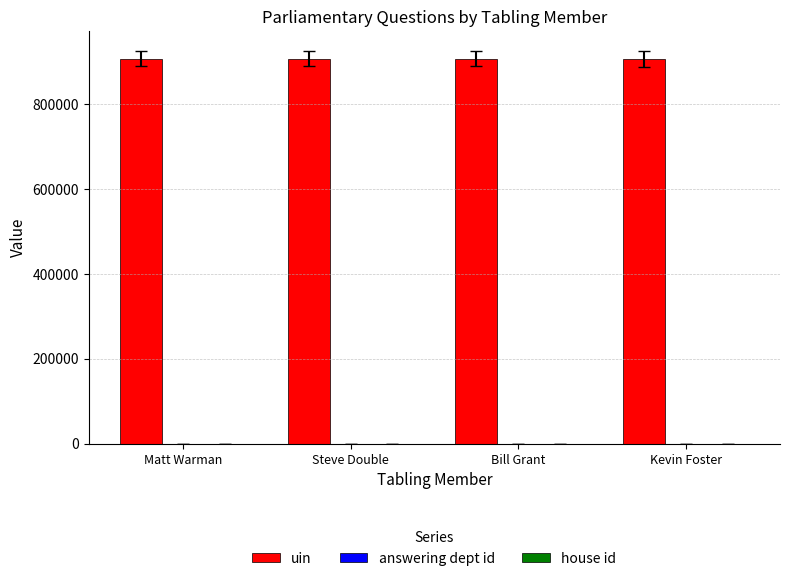

Is it true that uin equals 1416675 at Kevin Foster?

False